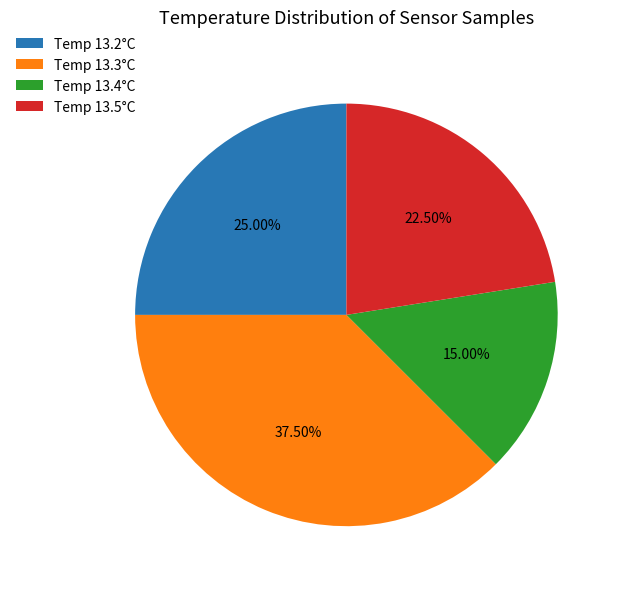

Does any single category account for the majority?

No